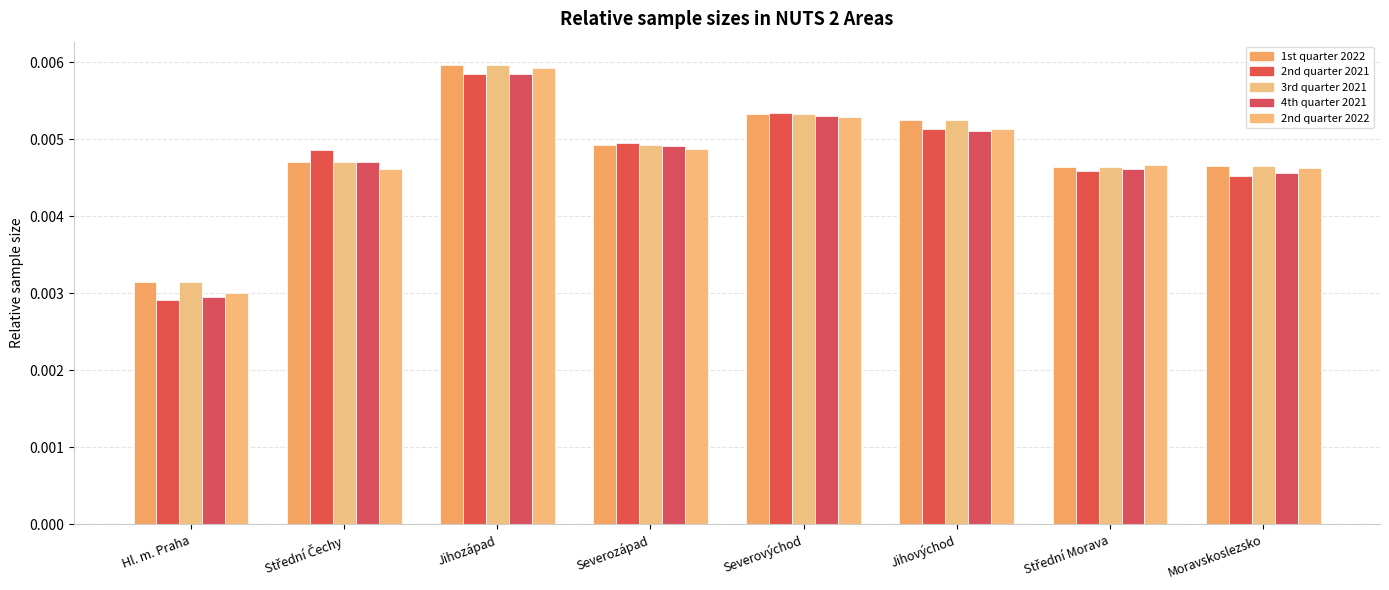

How many bars are there in each group?

5